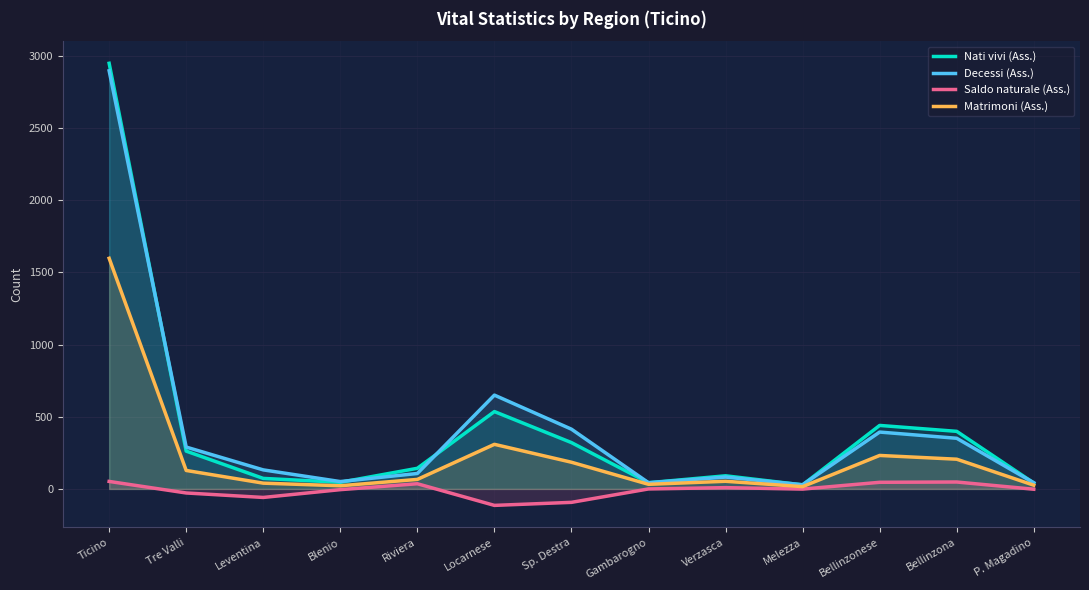

At which category does Matrimoni (Ass.) reach its first local valley?

Blenio